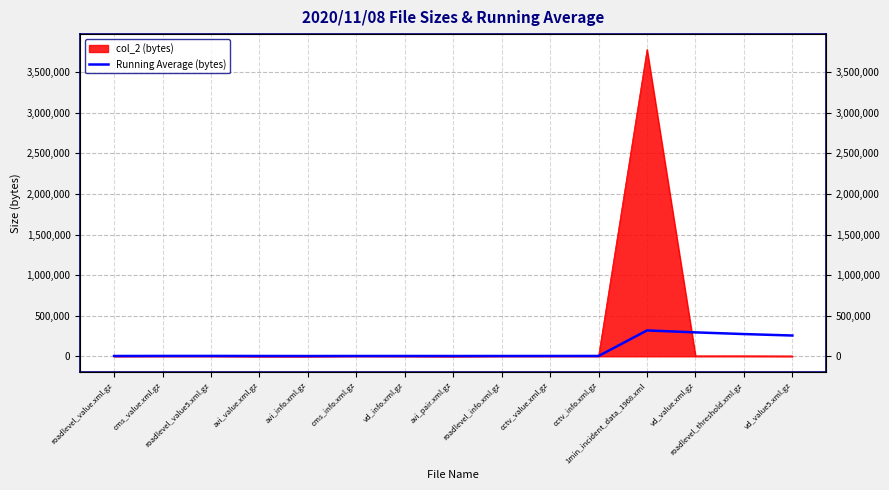

Approximately how many times larger is the value at cms_info.xml.gz compared to avi_info.xml.gz?

1.1